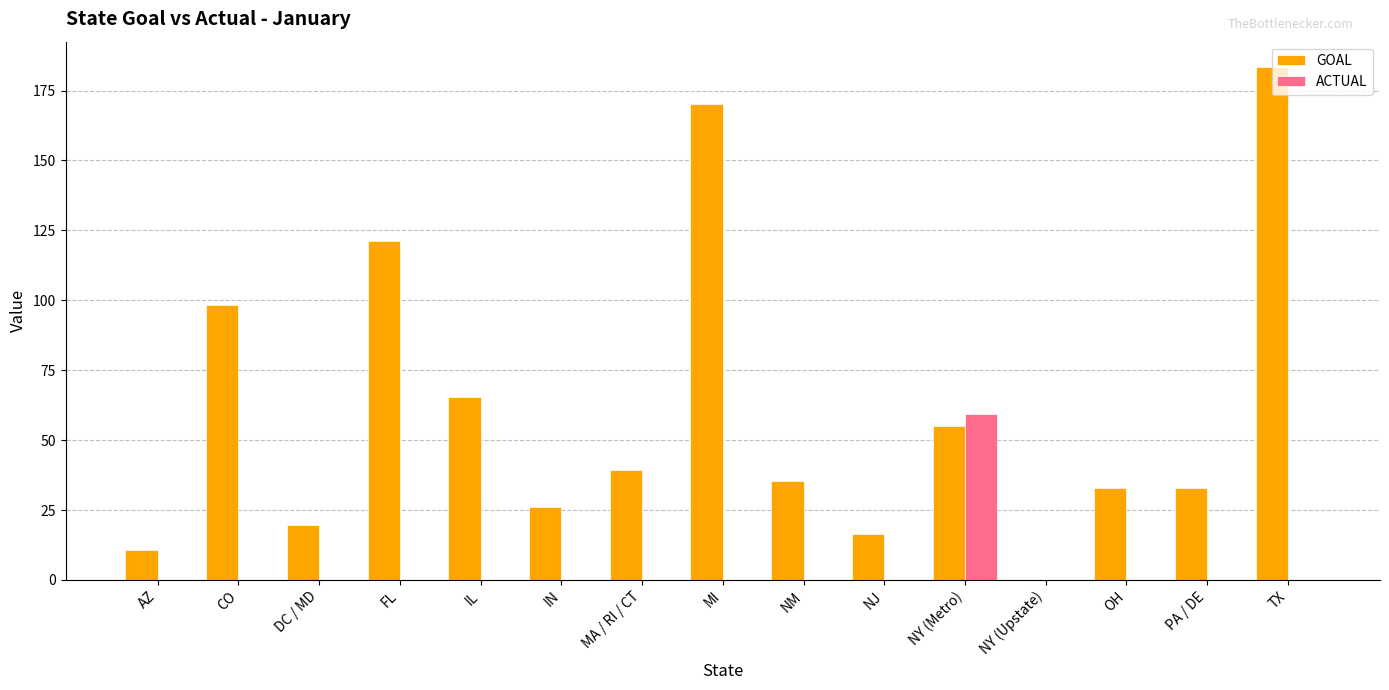

What are all the series names shown in the legend?

GOAL, ACTUAL